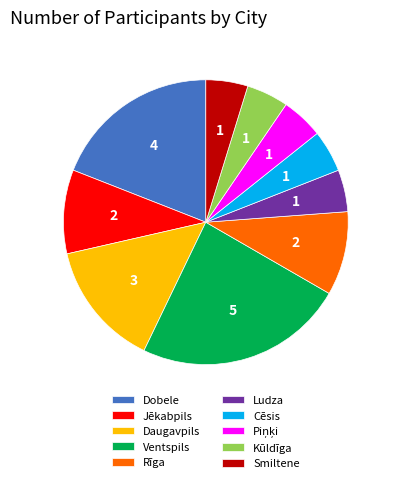

Approximately how many times larger is the value at Dobele compared to Smiltene?

4.0